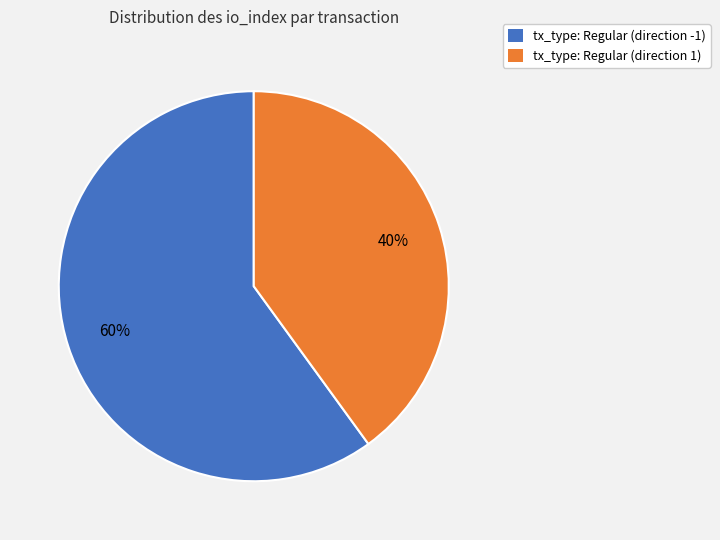

True or false: tx_type: Regular (direction 1) accounts for 40% of the total.

True